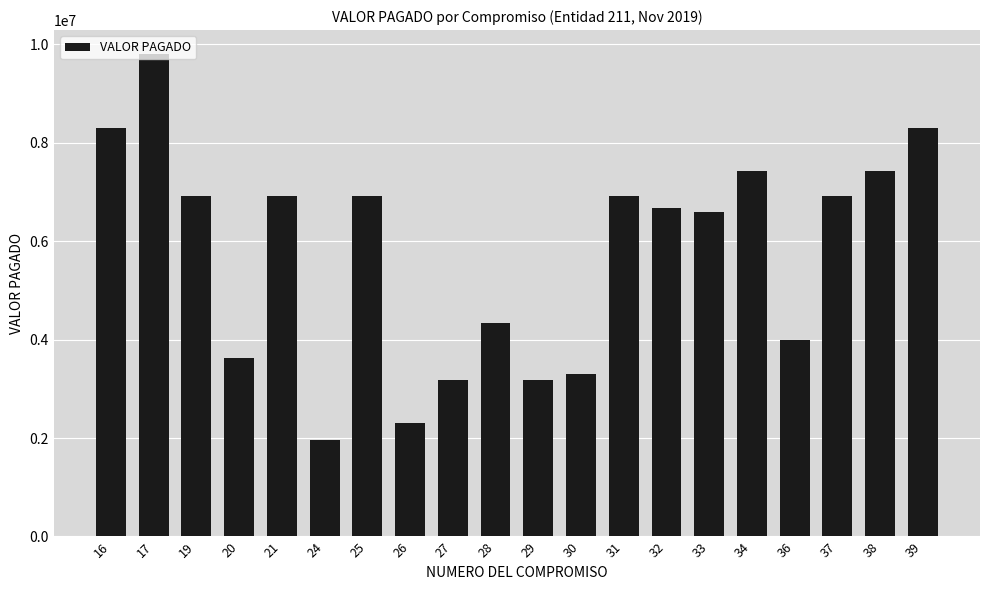

Reading right to left, list all the values displayed in this chart.

8300000	7420000	6920000	4000000	7420000	6600000	6678000	6920000	3300000	3180000	4340000	3180000	2310000	6920000	1970000	6920000	3620000	6920000	9800000	8300000